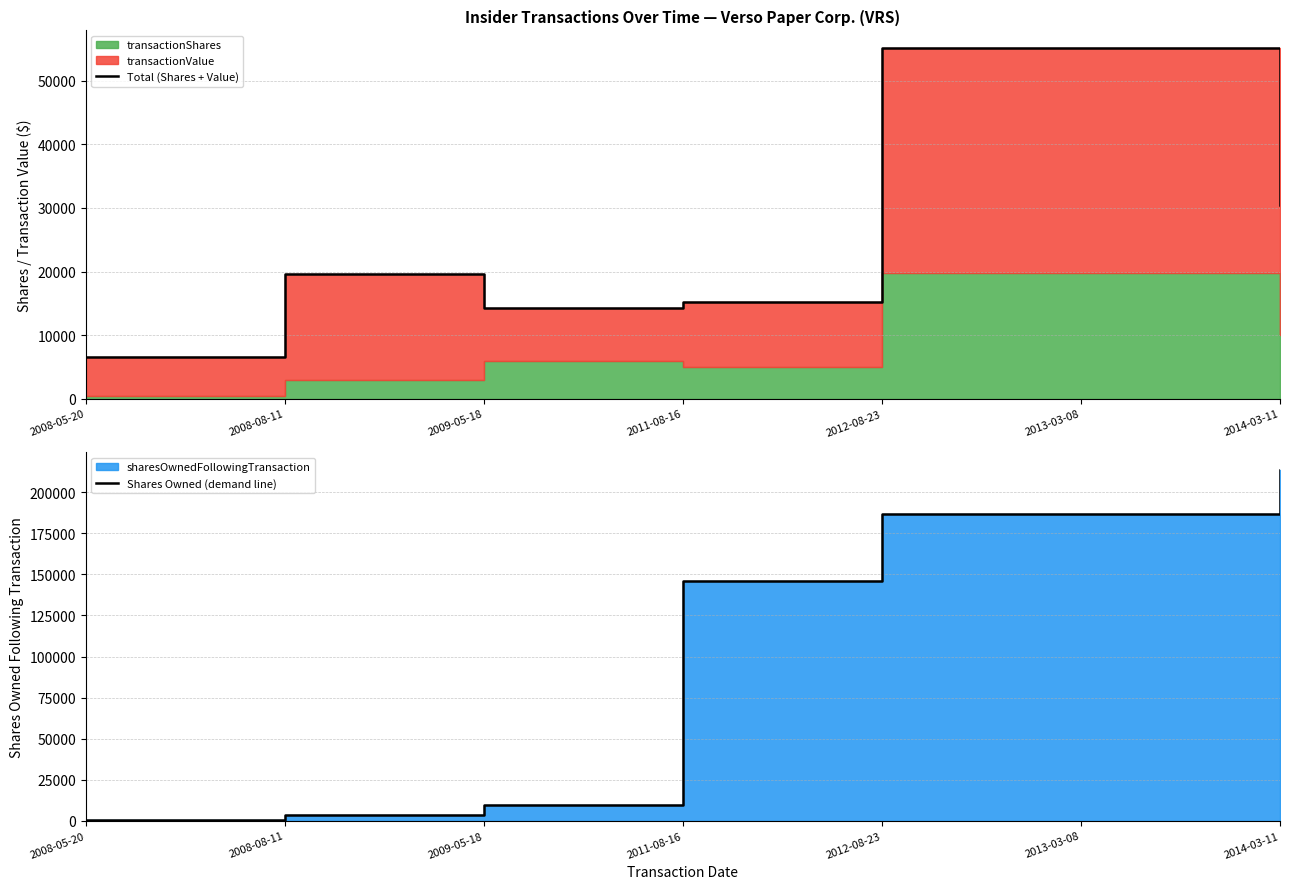

In Total (Shares + Value), how many points are lower than both neighbors (excluding endpoints)?

1